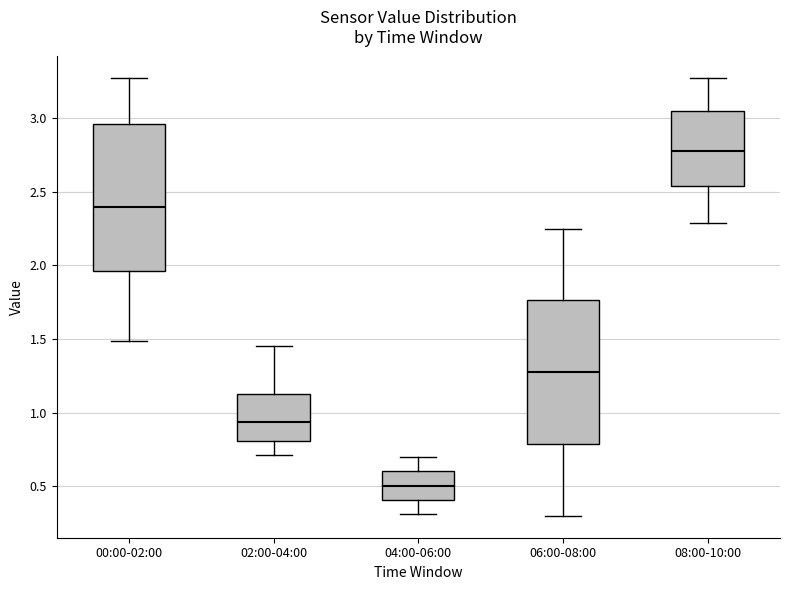

Which box's median line is the highest?

08:00-10:00